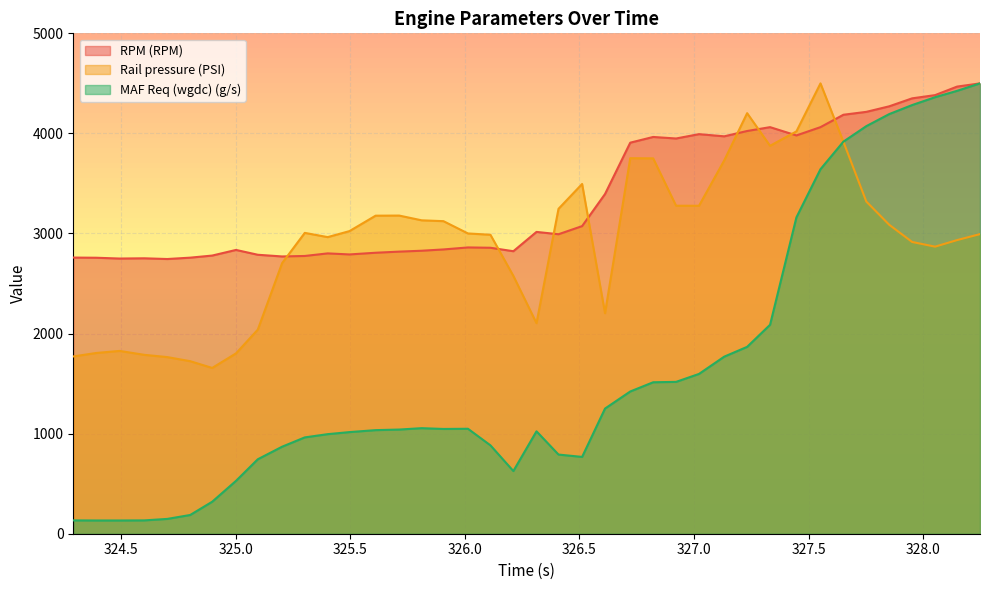

The MAF Req (wgdc) (g/s) series shows 791.0 at 326.409. True or false?

True